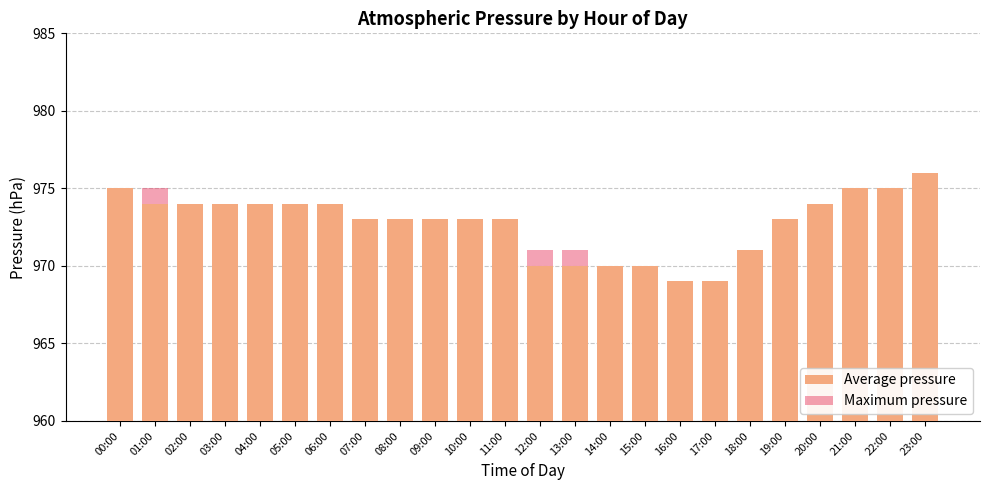

Reading right to left, what are all the values shown in this chart?

Average pressure: 23:00=976	22:00=975	21:00=975	20:00=974	19:00=973	18:00=971	17:00=969	16:00=969	15:00=970	14:00=970	13:00=970	12:00=970	11:00=973	10:00=973	09:00=973	08:00=973	07:00=973	06:00=974	05:00=974	04:00=974	03:00=974	02:00=974	01:00=974	00:00=975
Maximum pressure: 23:00=976	22:00=975	21:00=975	20:00=974	19:00=973	18:00=971	17:00=969	16:00=969	15:00=970	14:00=970	13:00=971	12:00=971	11:00=973	10:00=973	09:00=973	08:00=973	07:00=973	06:00=974	05:00=974	04:00=974	03:00=974	02:00=974	01:00=975	00:00=975